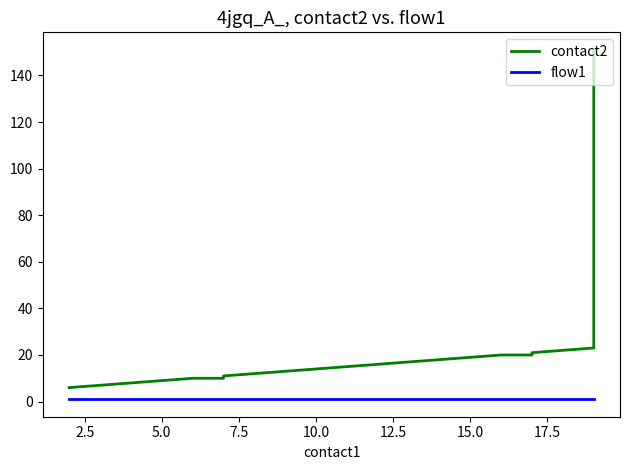

Which series has the widest spread of values?

contact2